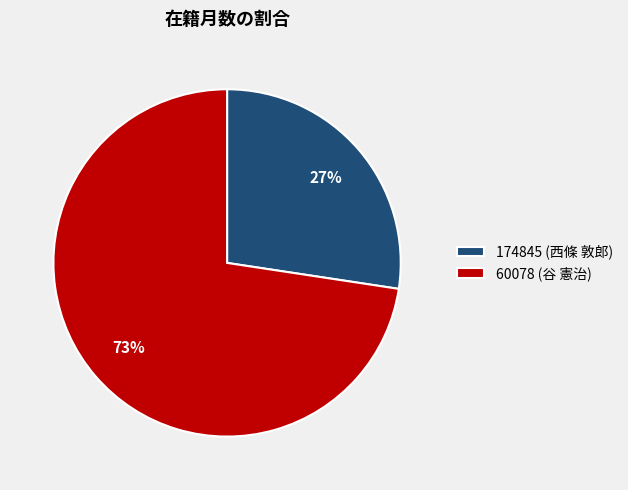

To the nearest percent, what portion does 174845 (西條 敦郎) represent?

27%